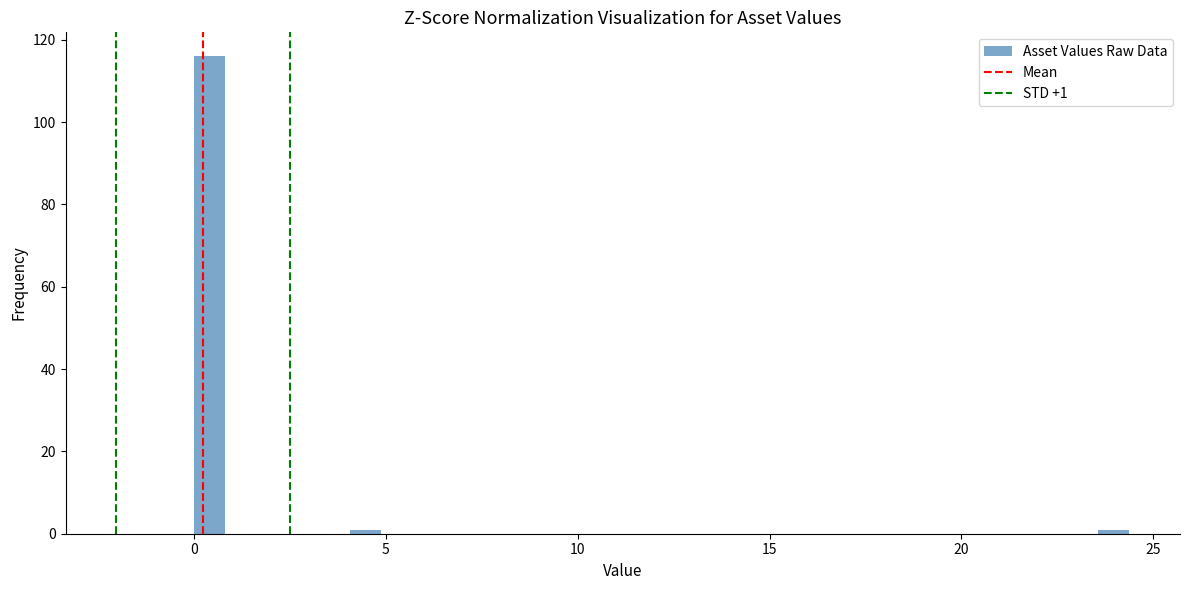

Read against the x-axis, roughly where is the centre of the tallest bar?

0.5